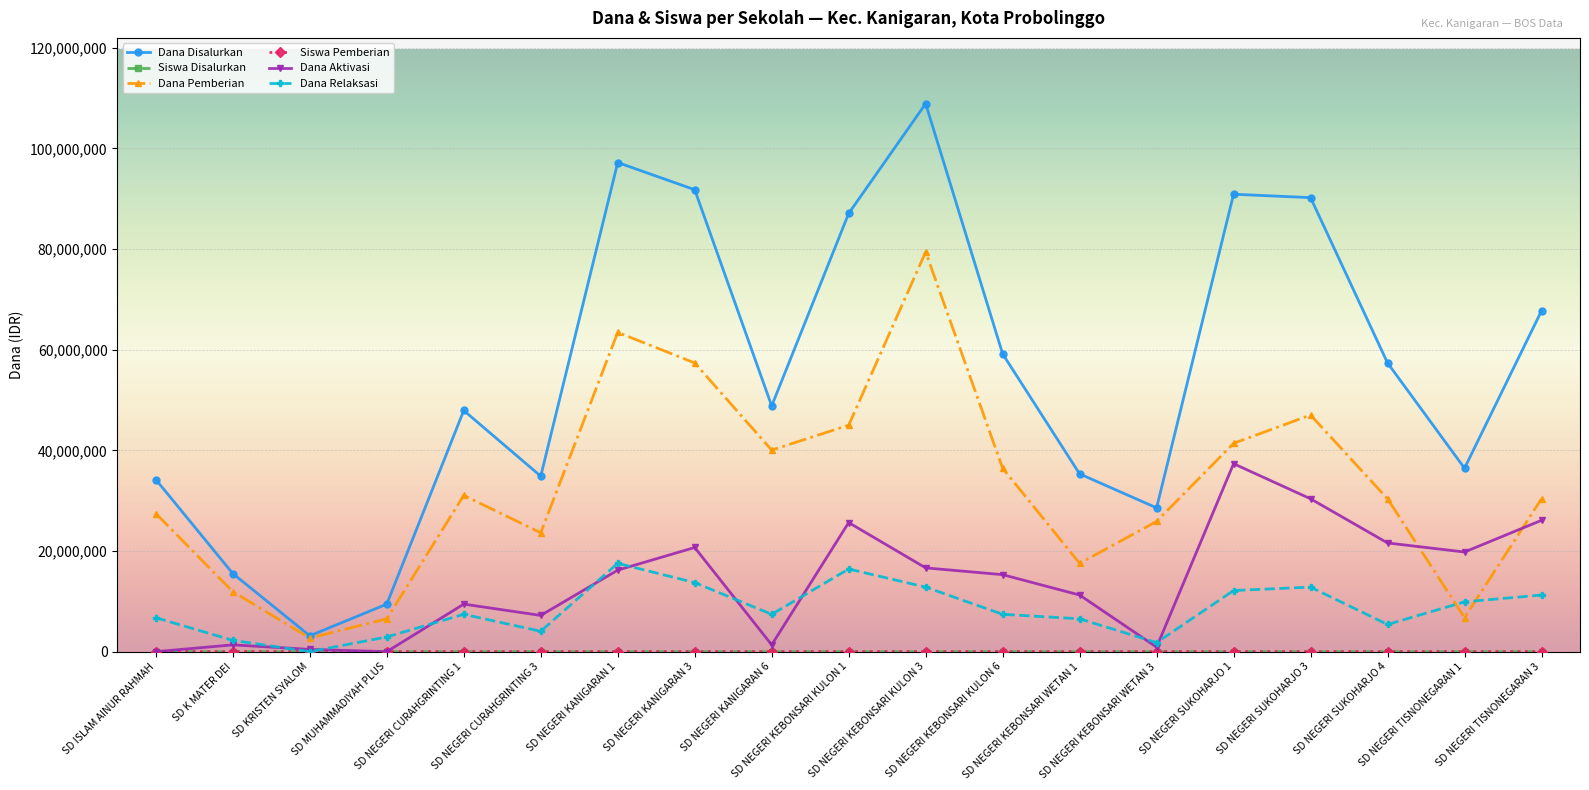

Which series has the widest spread of values?

Dana Disalurkan